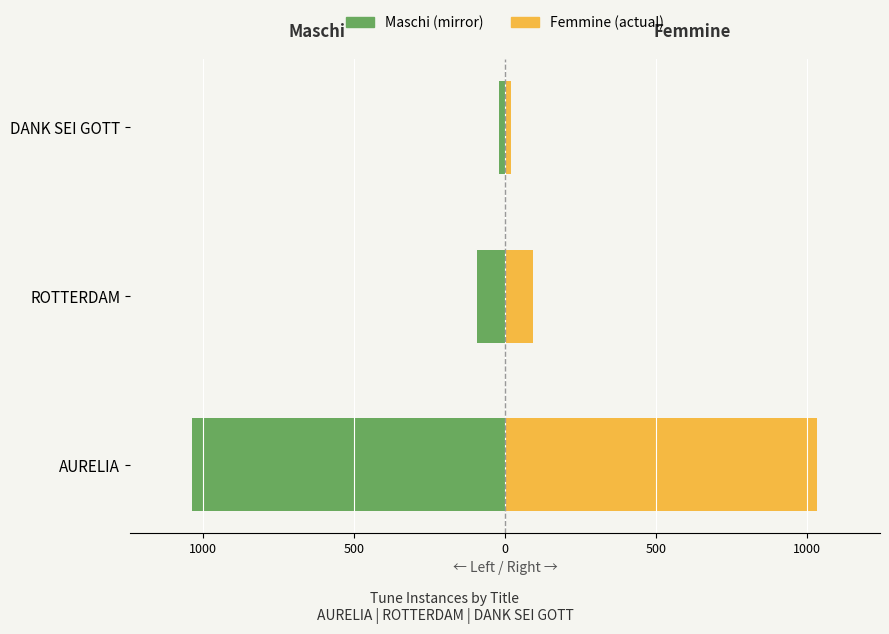

Are the bars horizontal?

Yes